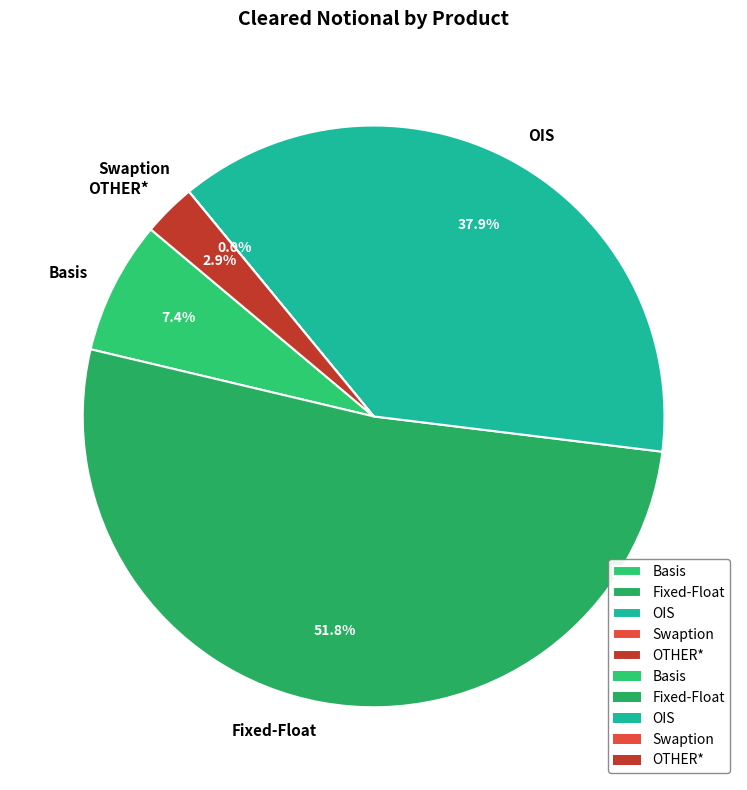

What percentage is the Fixed-Float slice, to the nearest percent?

52%